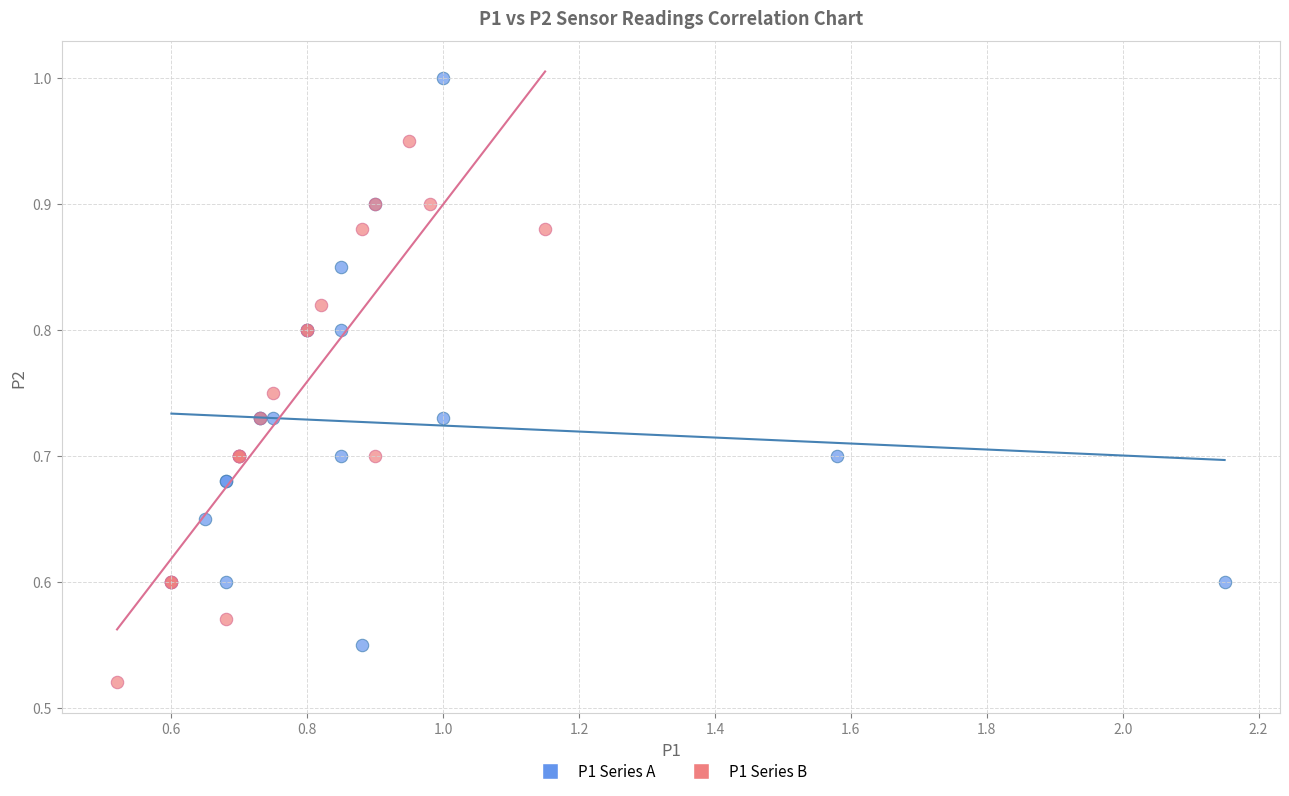

Which series contains the highest Y value?

P1 Series A